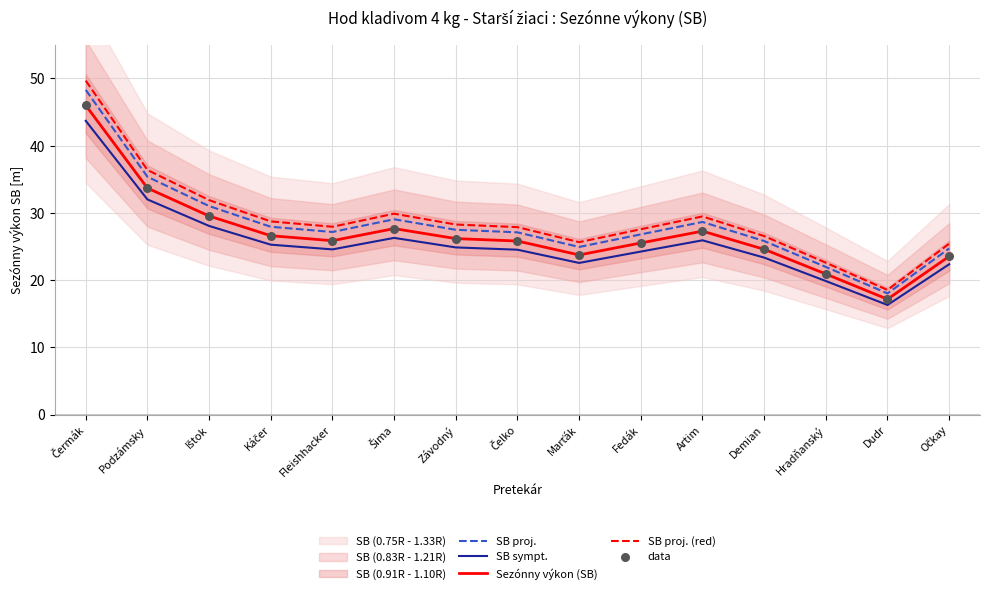

Which series contains the lowest Y value?

SB sympt.